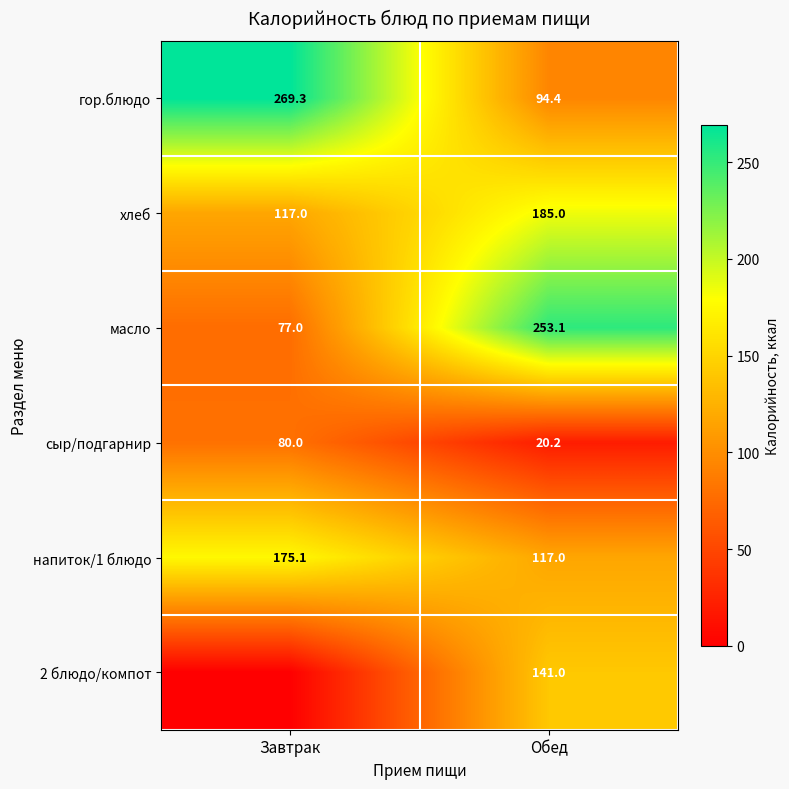

Is the value of масло at Обед greater than the value of гор.блюдо at Завтрак?

No